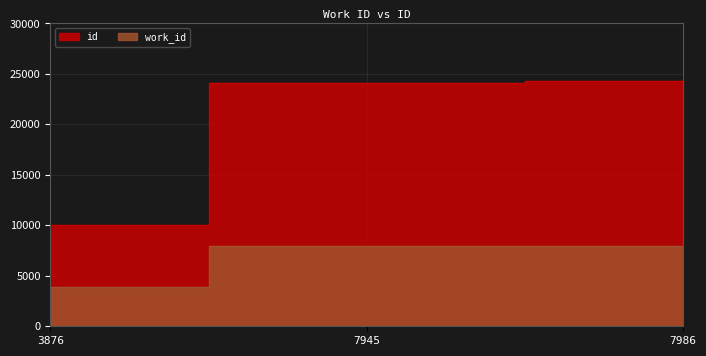

What is the value of the id point at the 3rd from the left?

24329